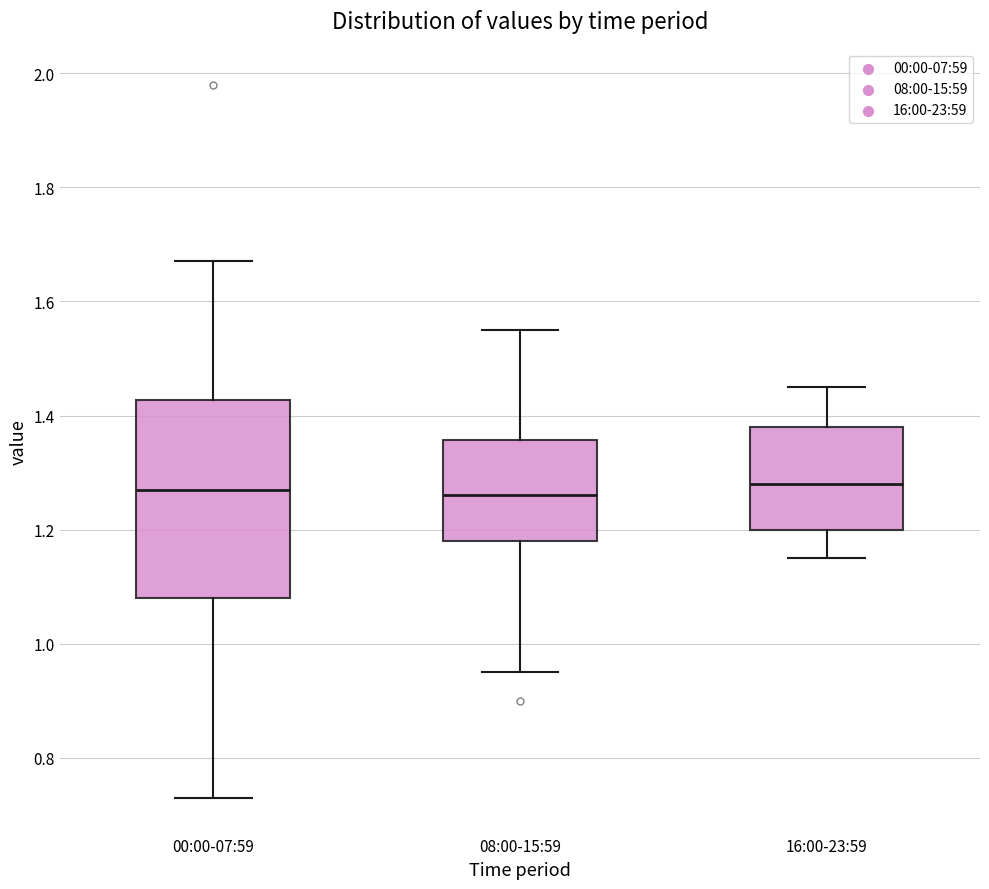

Which box is the tallest, from its lower edge to its upper edge?

00:00-07:59